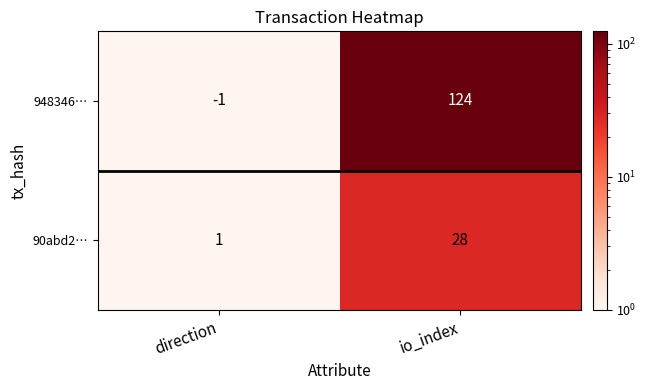

What is the total value across all series at direction?

0